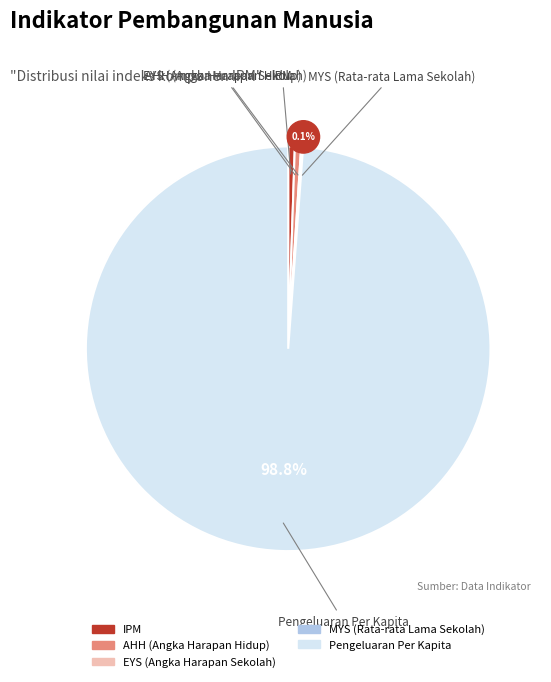

What is the majority slice?

Pengeluaran Per Kapita